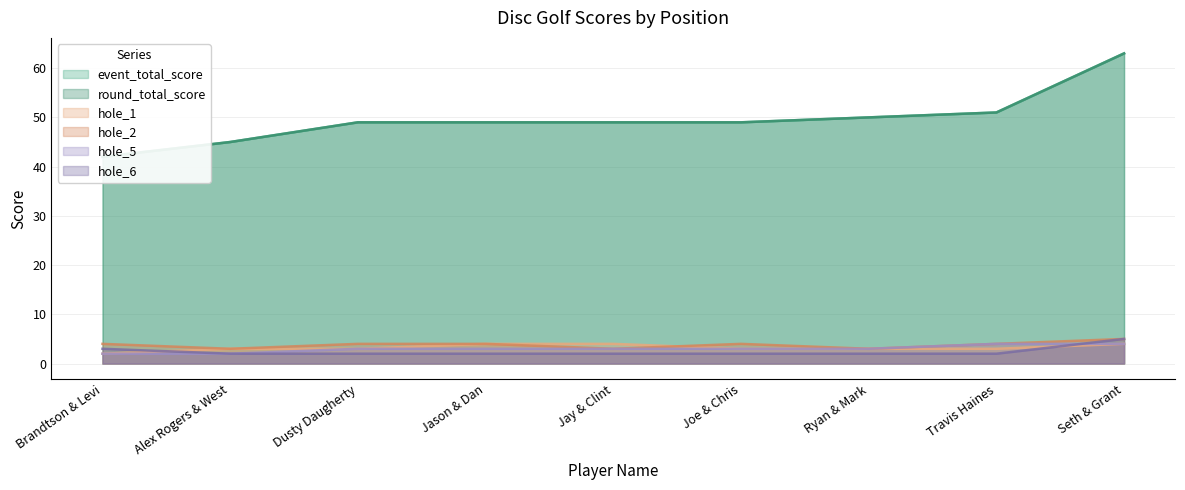

Is it true that hole_1 equals 4 at Jason & Dan?

True